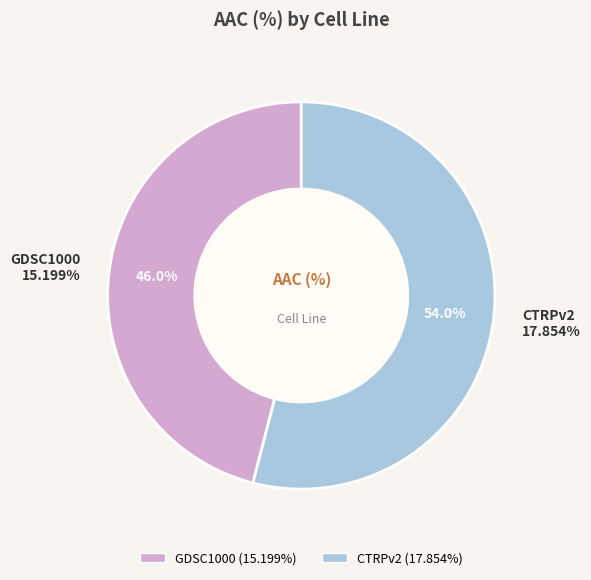

Which slice is the smallest?

GDSC1000